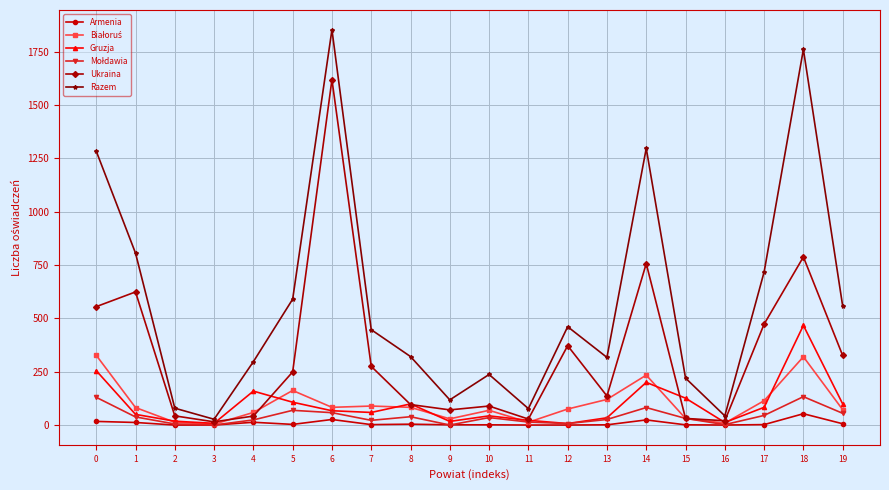

The value of Ukraina at 5 is 249. True or false?

True